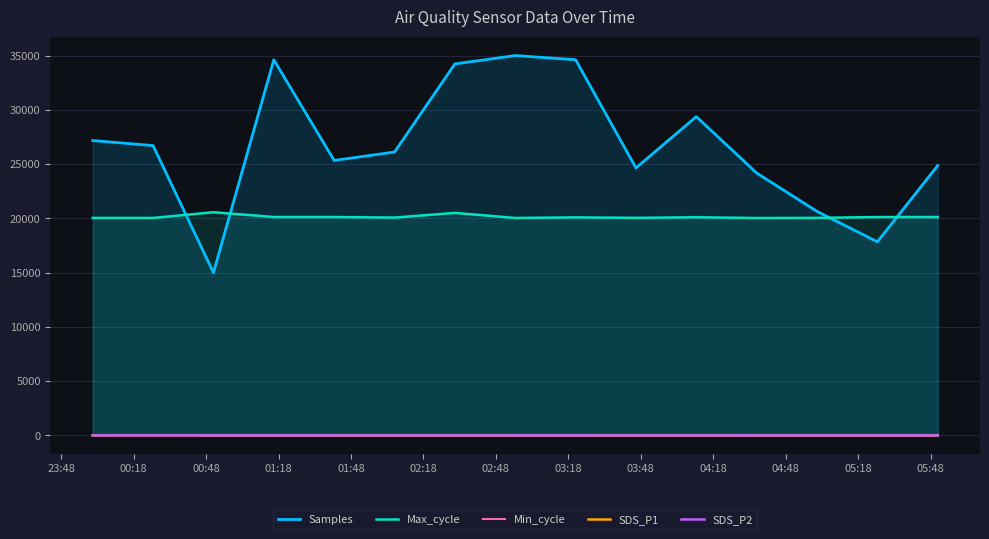

True or false: SDS_P2 and Samples cross at least once.

False